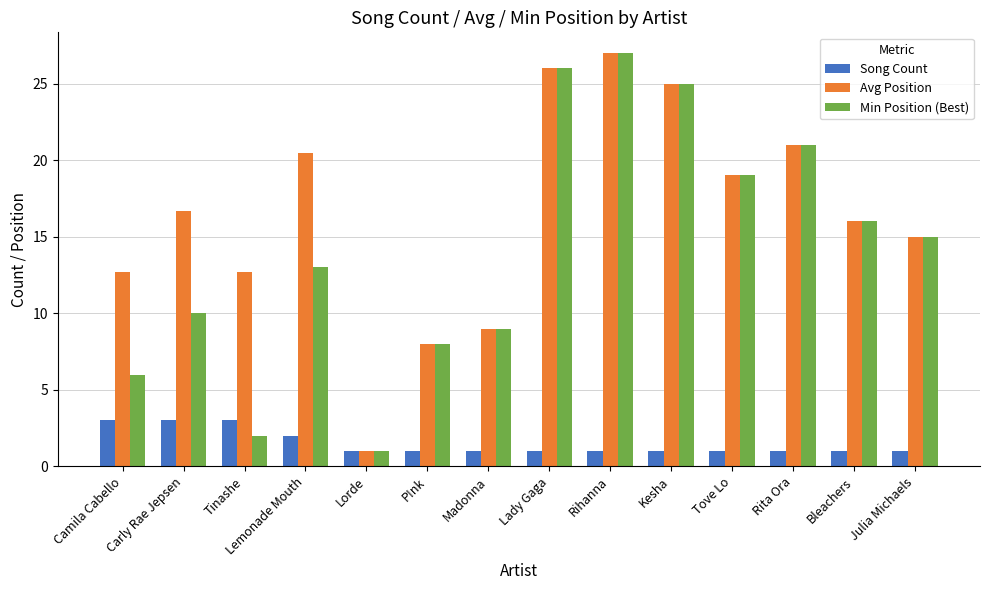

List the series in order of their overall mean, lowest first.

Song Count, Min Position (Best), Avg Position